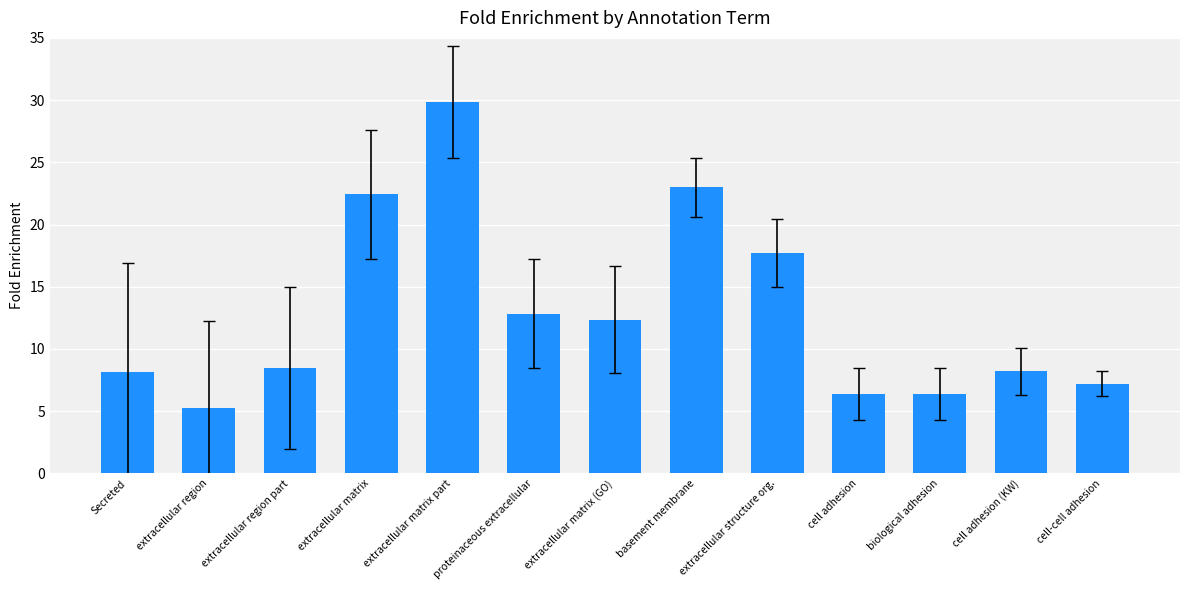

How many bars are there in total?

13